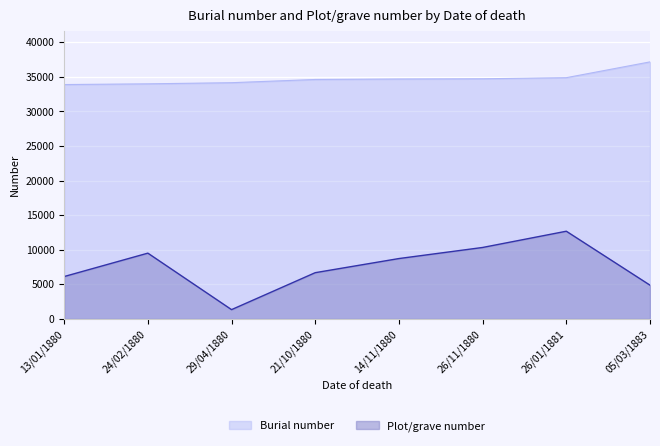

At which label is Burial number closest to 35532?

26/01/1881